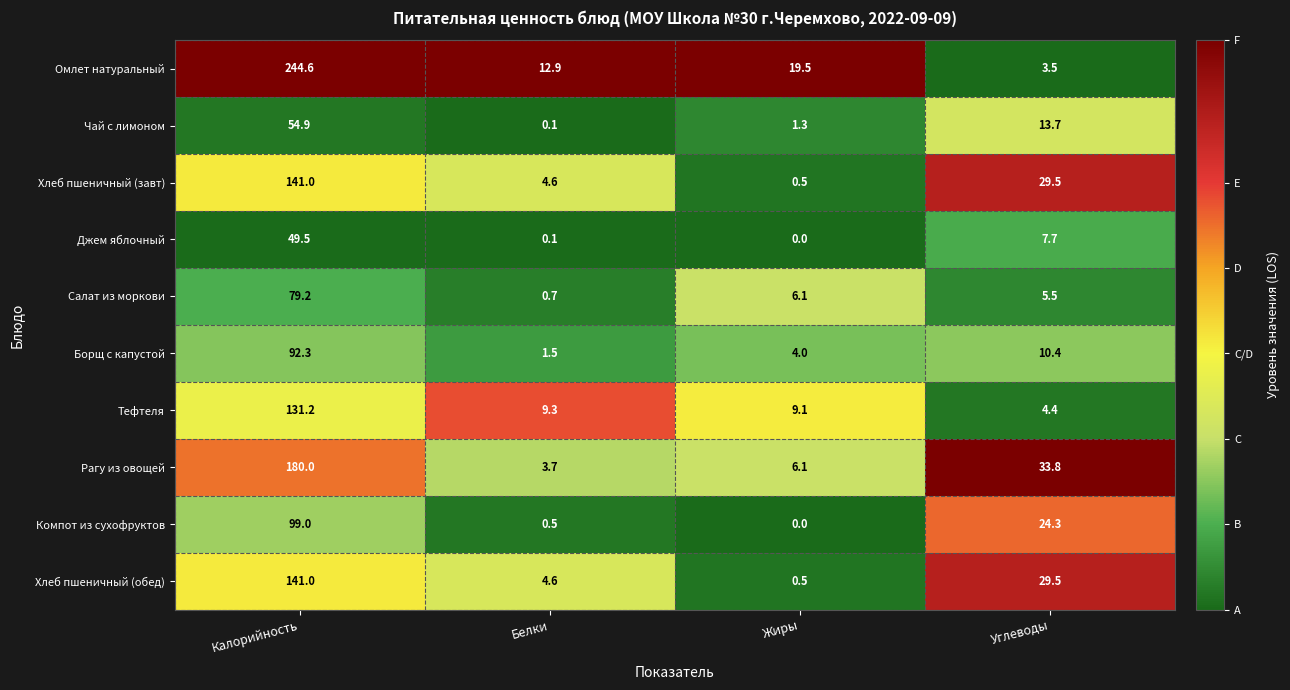

What is the spread (max minus min) of values at Белки?

12.8